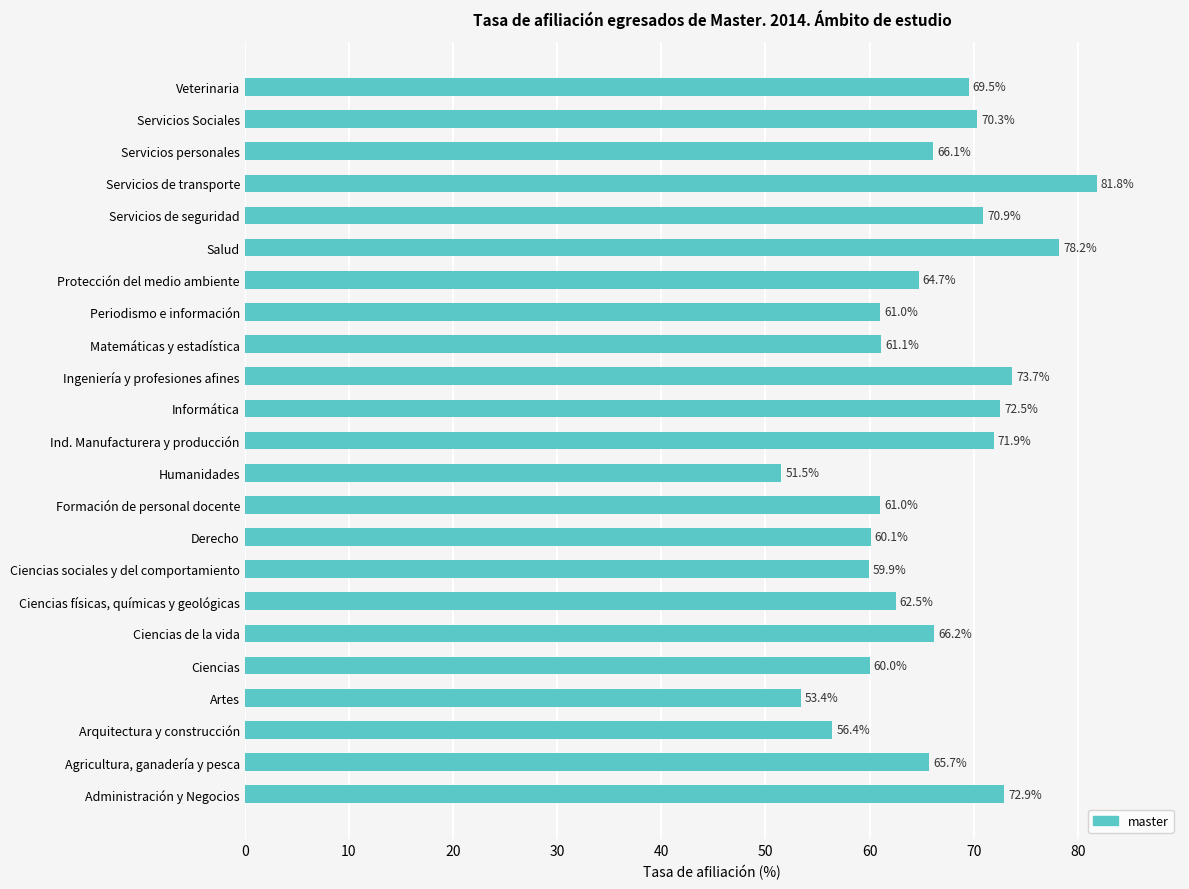

What is the change in value from Servicios Sociales to Periodismo e información?

-9.3